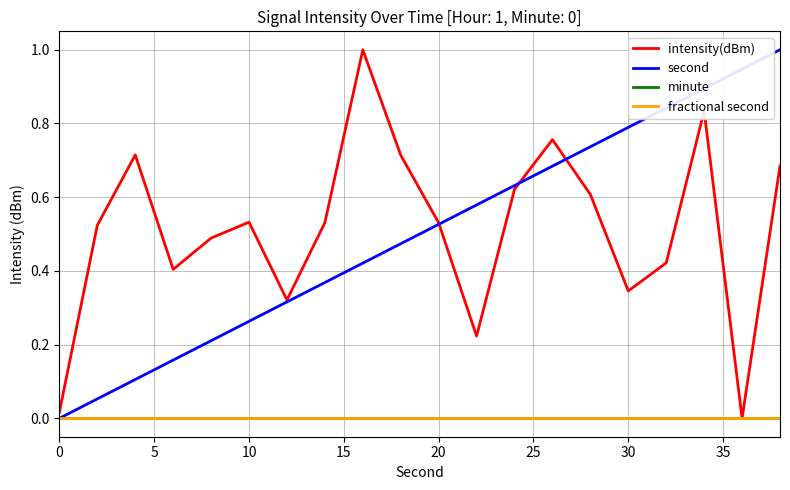

Does the chart display data point markers on the line(s)?

No